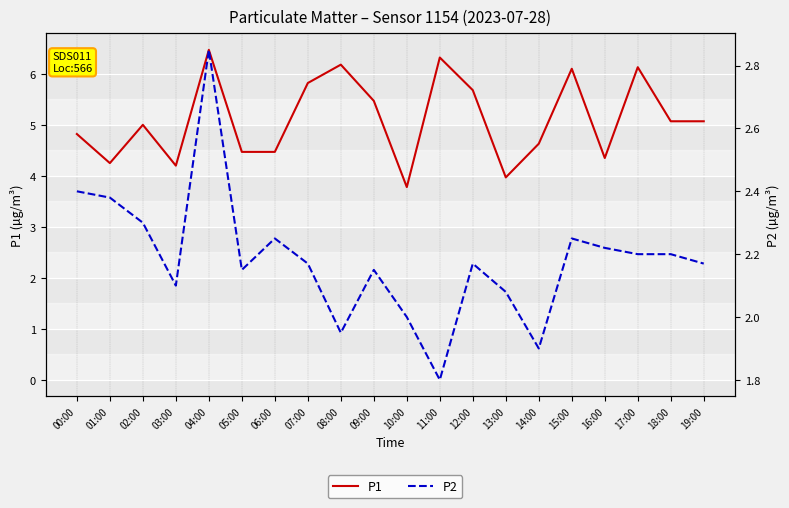

How many values in the P1 series are below 5?

9